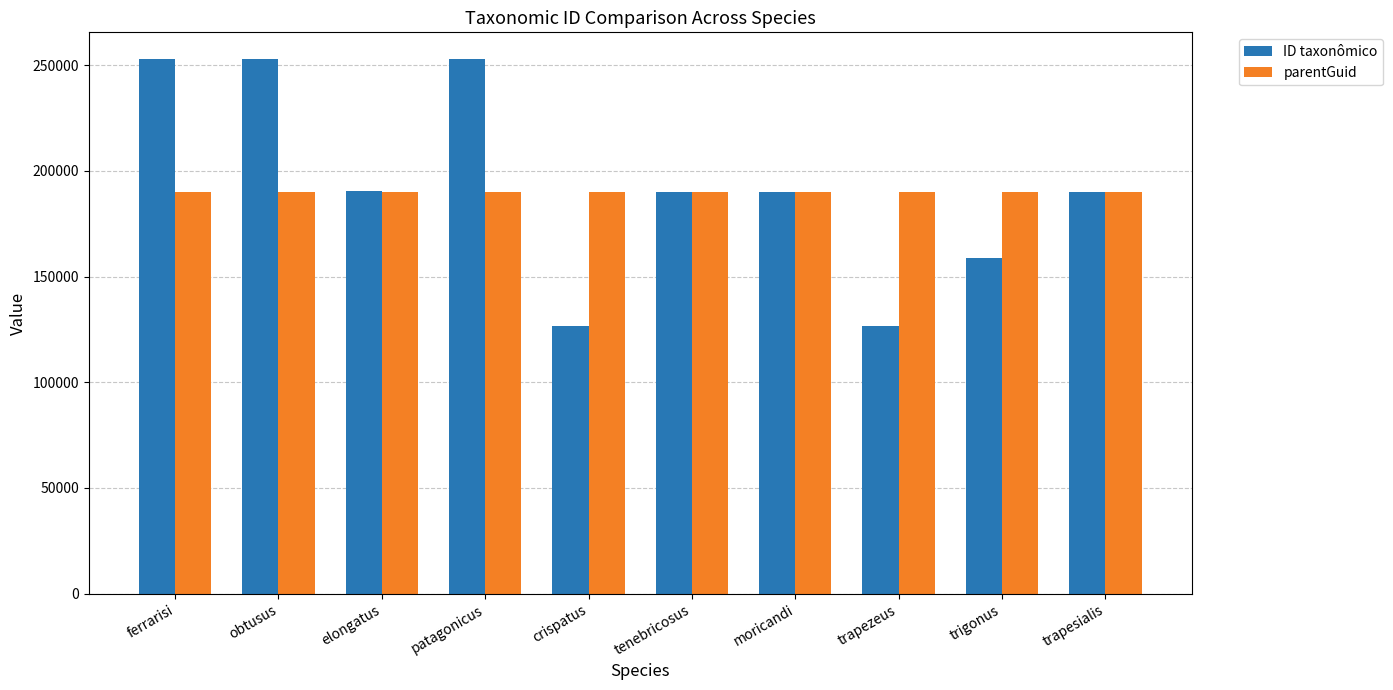

What value does the ID taxonômico series have at obtusus, to the nearest 100?

252900